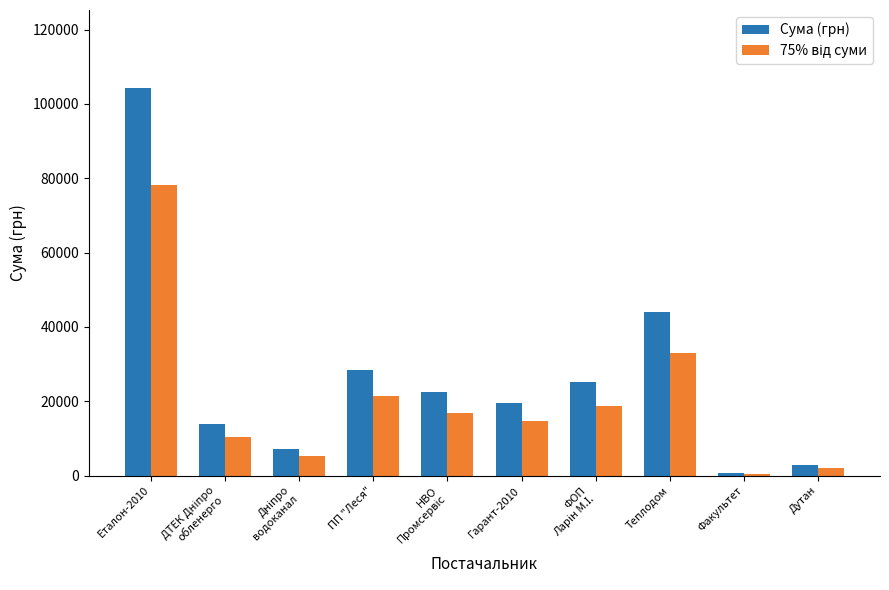

What position from the left is Дутан?

10